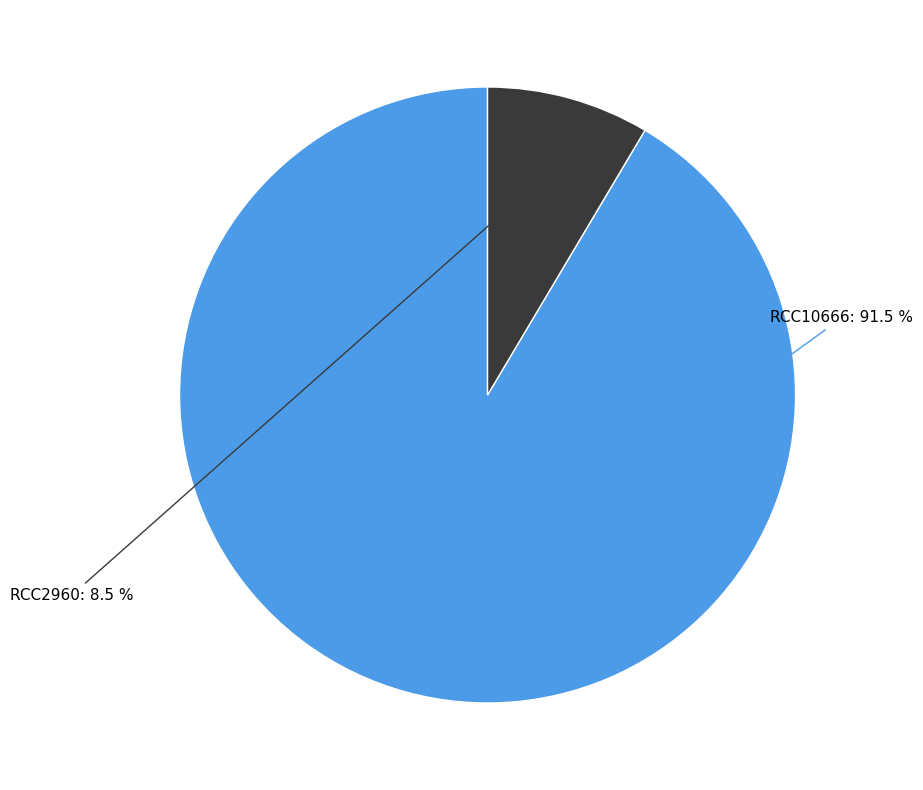

Do RCC10666 and RCC2960 together represent more than half of the pie?

Yes